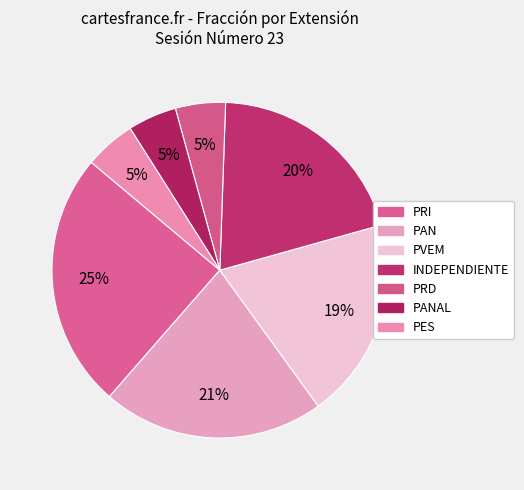

Count the number of slices in the pie.

7